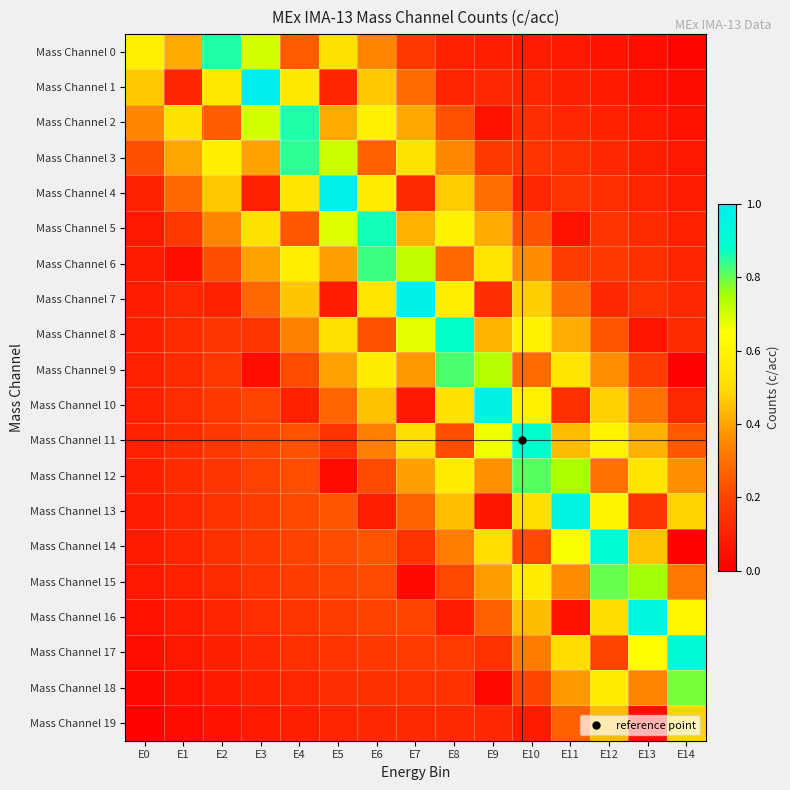

Which has a higher value, E0 or E5?

E0